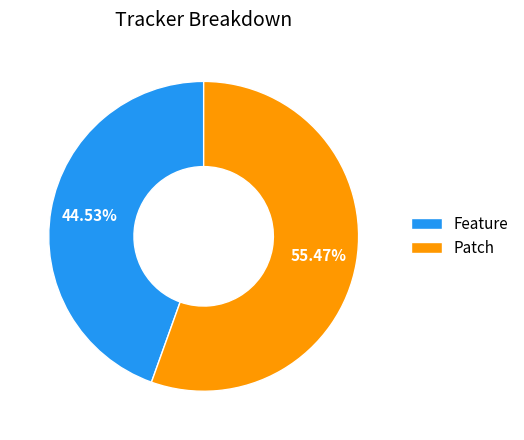

Count the number of slices in the pie.

2